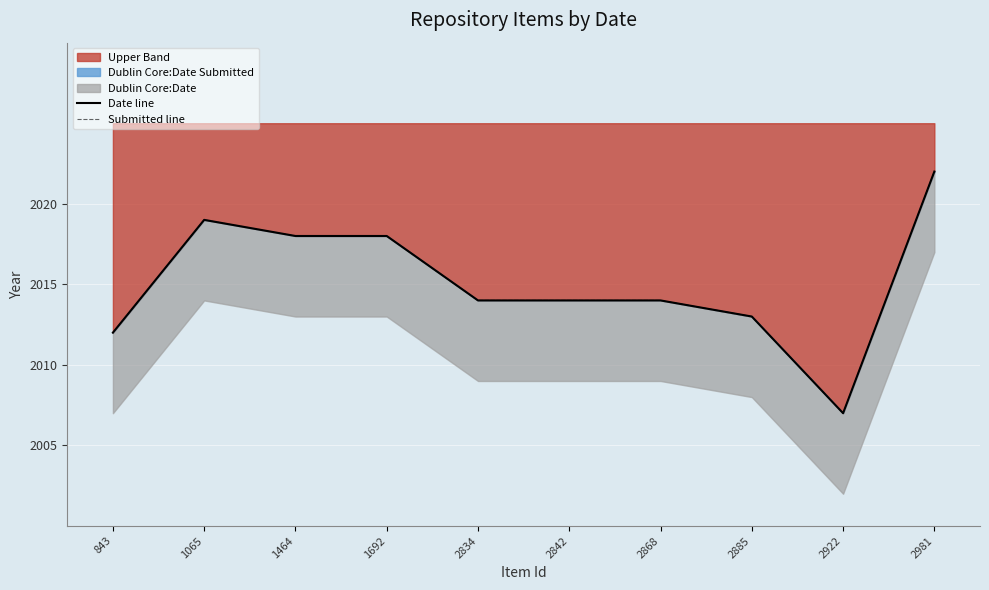

Which series changed the most between 1065 and 2834?

Date line